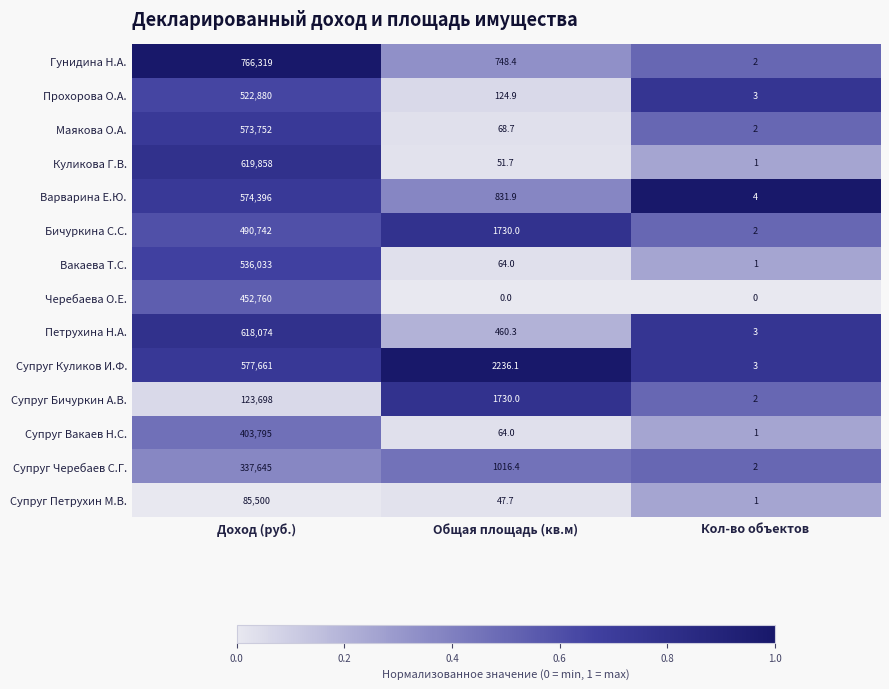

What is the total value across all series at Доход (руб.)?

6683113.0